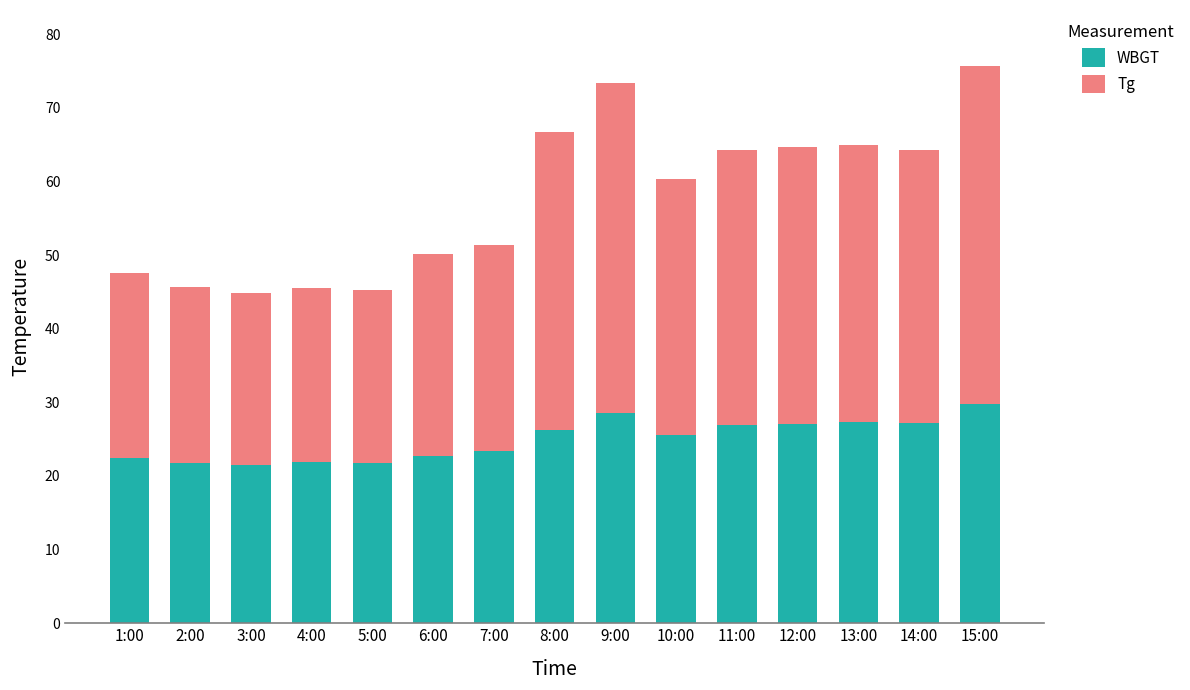

What is the difference between the maximum and minimum values in the WBGT series?

8.3